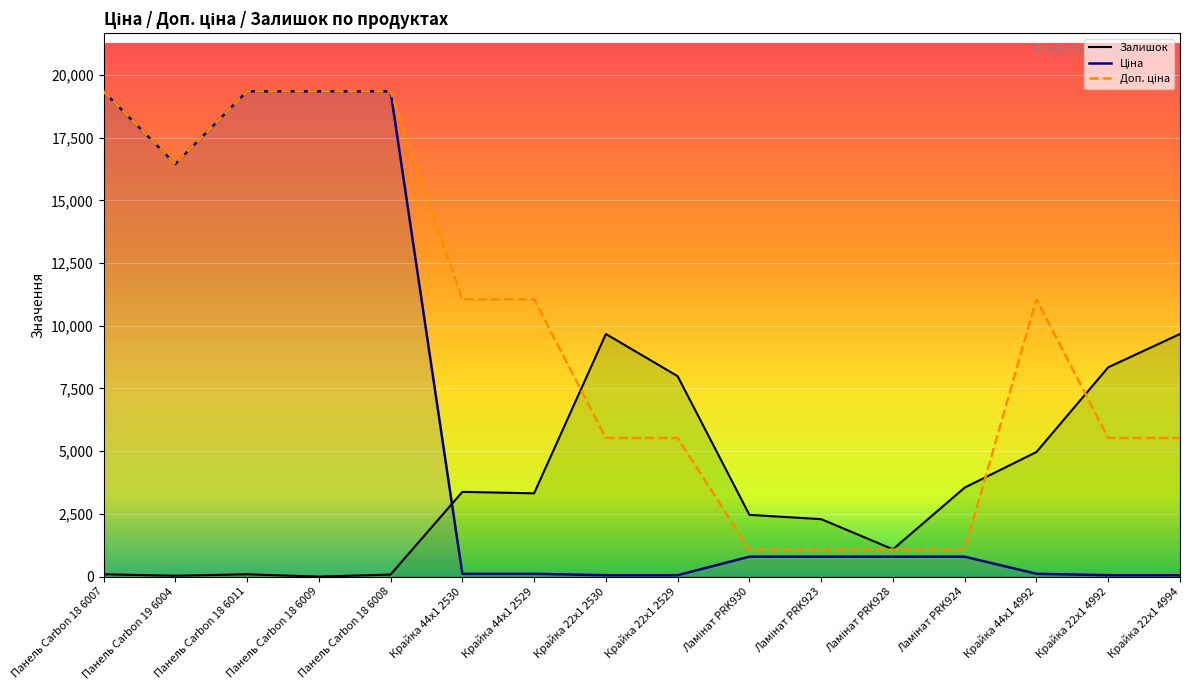

At which category does Залишок reach its first local peak?

Панель Carbon 18 6011